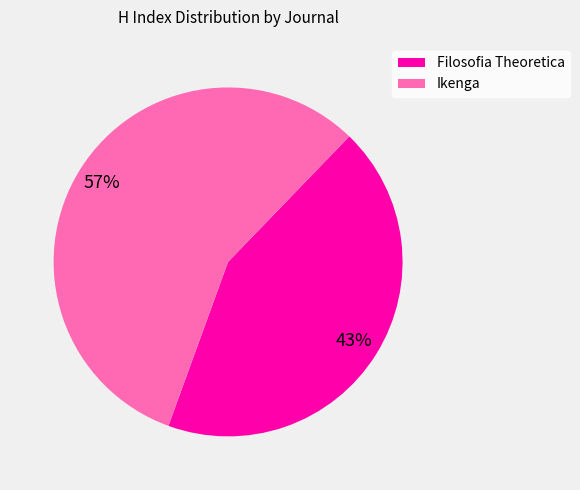

What is the smallest slice in the pie chart?

Filosofia Theoretica